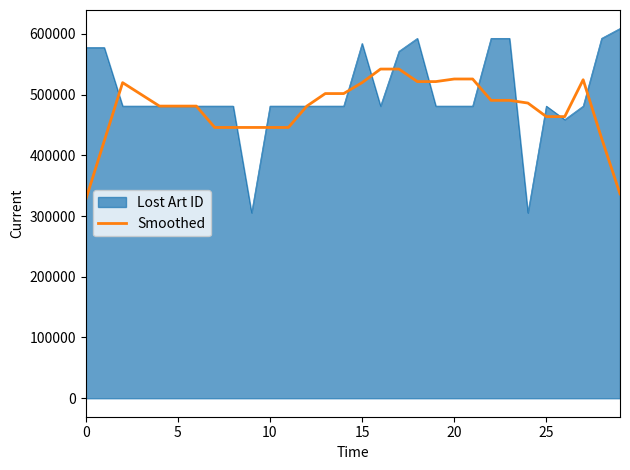

List the series in order of their peak value, highest first.

Lost Art ID, Smoothed